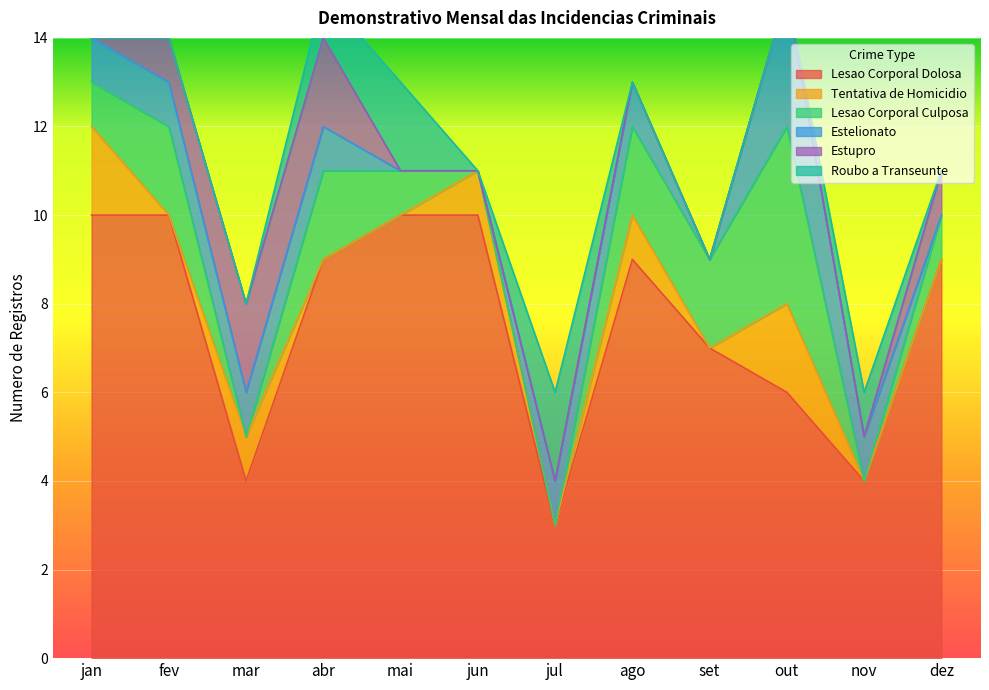

Reading right to left, extract all data points from this chart.

Lesao Corporal Dolosa: 9	4	6	7	9	3	10	10	9	4	10	10
Tentativa de Homicidio: 0	0	2	0	1	0	1	0	0	1	0	2
Lesao Corporal Culposa: 1	0	4	2	2	0	0	1	2	0	2	1
Estelionato: 0	1	3	0	1	1	0	0	1	1	1	1
Estupro: 1	0	0	0	0	0	0	0	2	2	1	0
Roubo a Transeunte: 0	1	0	0	0	2	0	2	1	0	0	0